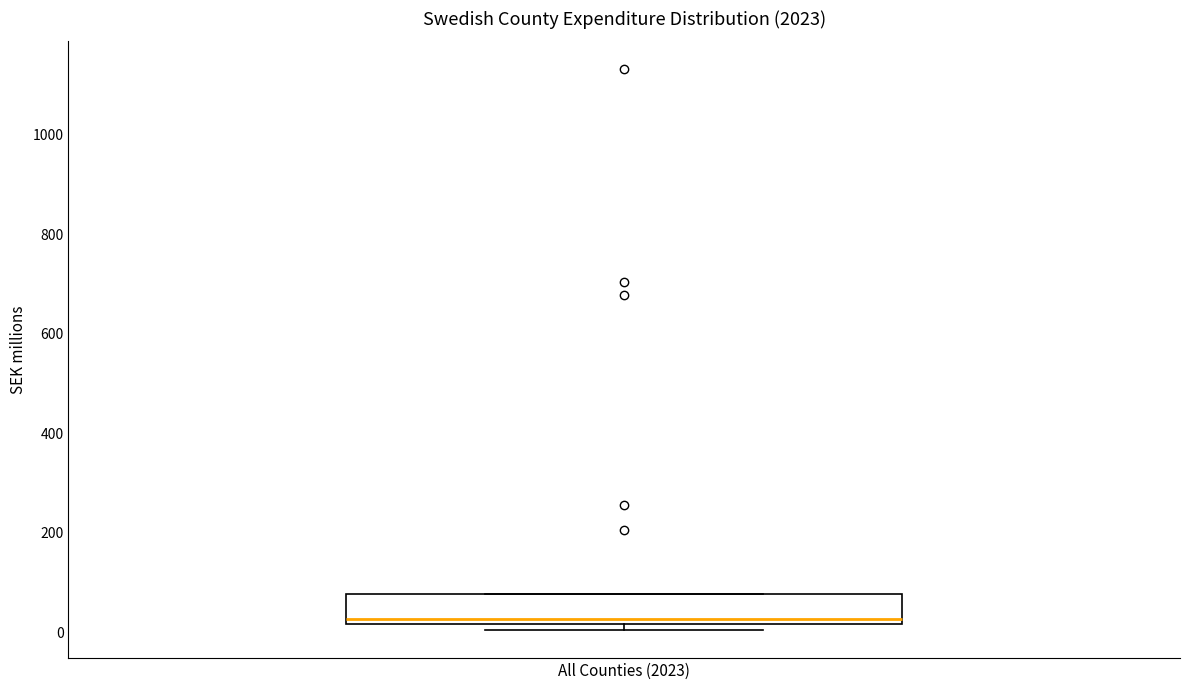

Where is the upper edge of the box for All Counties (2023) on the y-axis? The values are not printed on the chart, so give them approximately, as read against the axis.

80